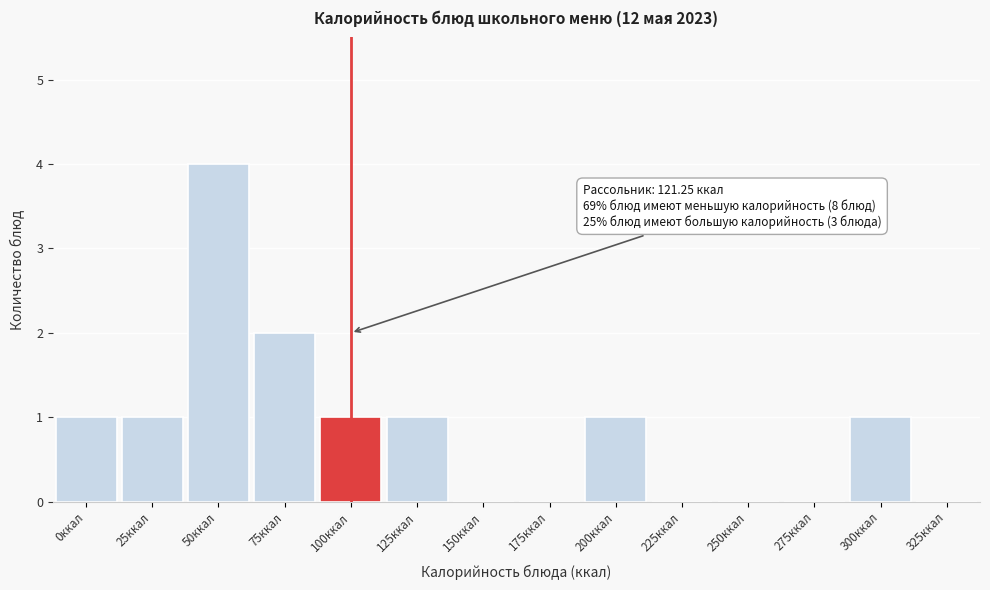

Reading left to right, extract all data points from this chart.

0ккал=1	25ккал=1	50ккал=4	75ккал=2	100ккал=1	125ккал=1	150ккал=0	175ккал=0	200ккал=1	225ккал=0	250ккал=0	275ккал=0	300ккал=1	325ккал=0